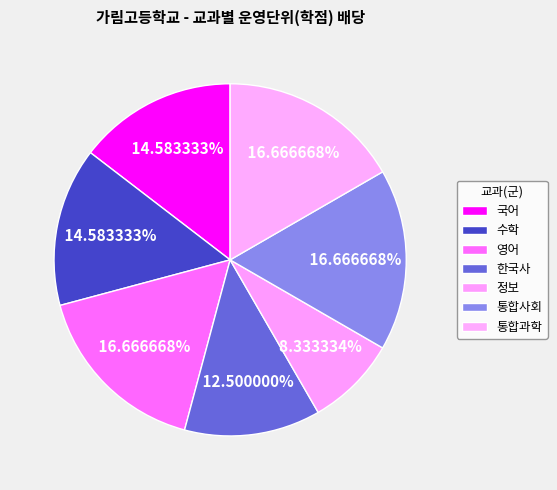

To the nearest percent, what is the difference between the largest and smallest slice percentages?

8%